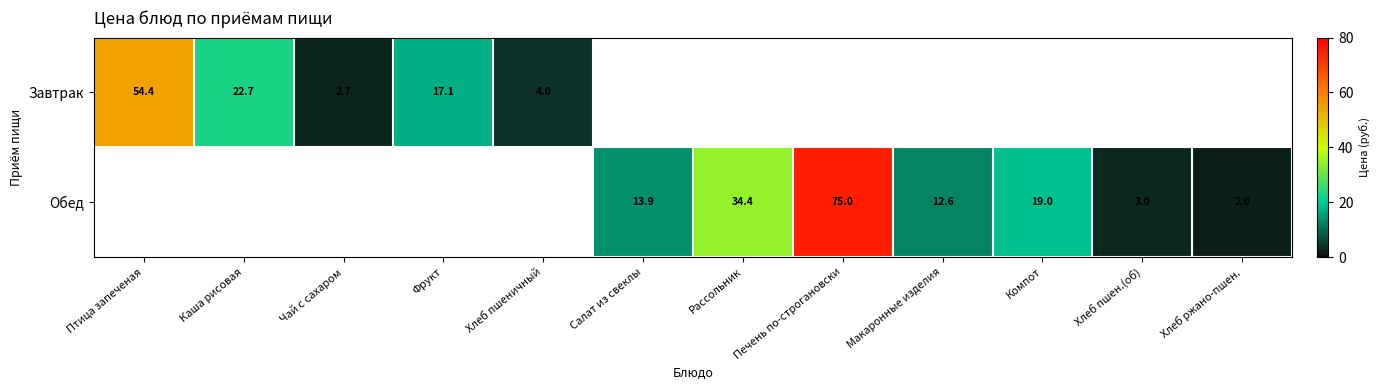

What is the minimum value shown in the chart?

2.0